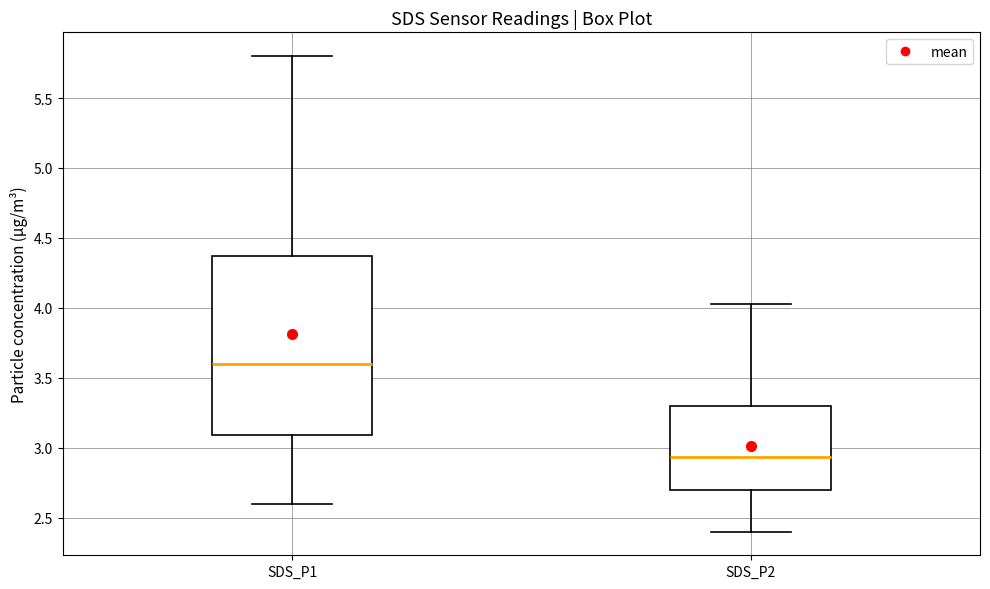

Which box has the highest median line?

SDS_P1